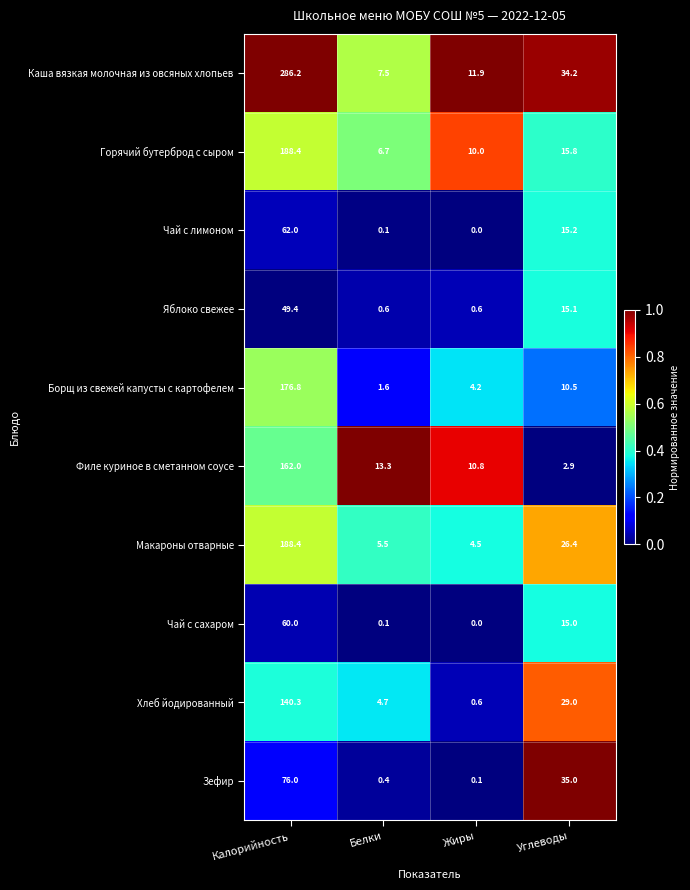

The value of Макароны отварные at Углеводы is 42.6. True or false?

False